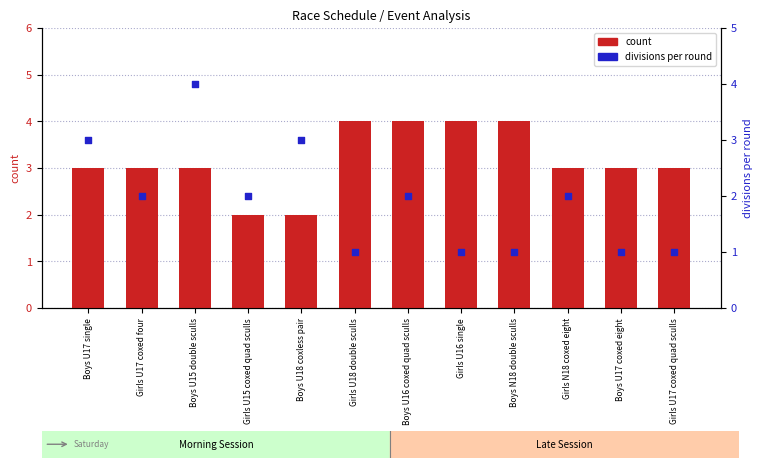

Which series reaches the minimum Y coordinate?

divisions per round